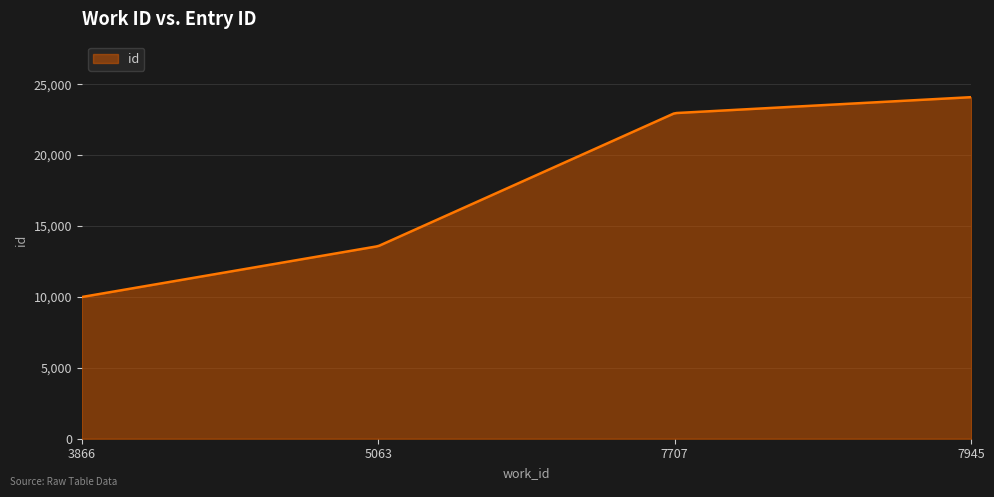

What is the greatest value displayed?

24086.0